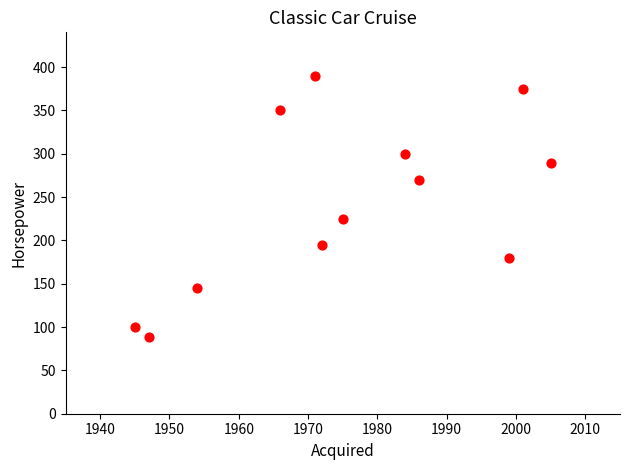

What Y value in the scatter plot is closest to 239?

225